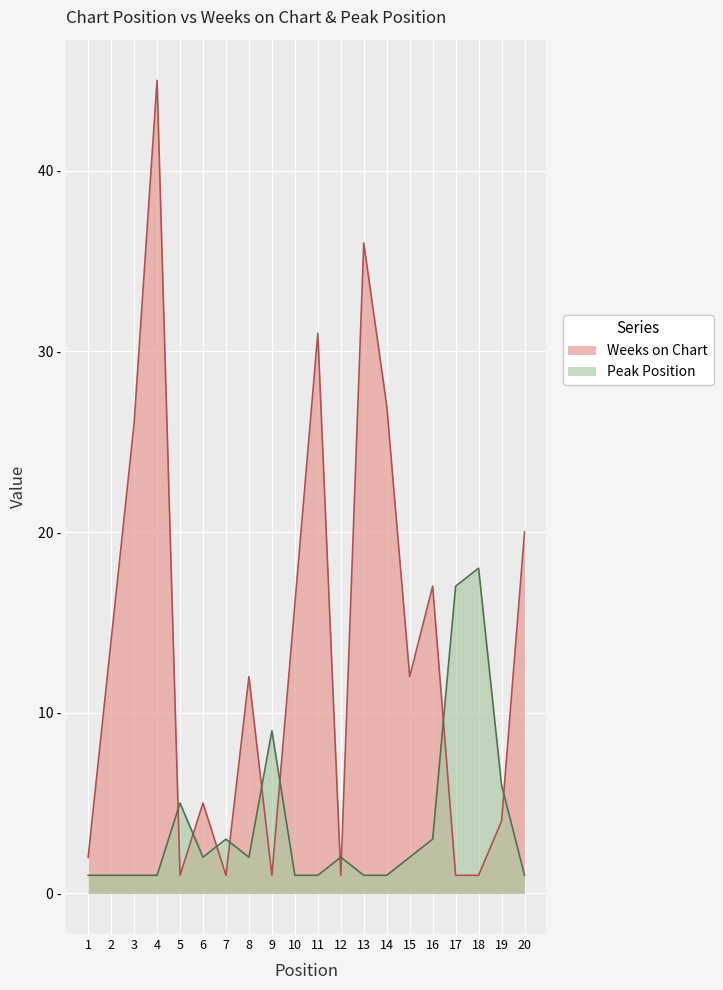

List the series in order of their overall mean, lowest first.

Peak Position, Weeks on Chart